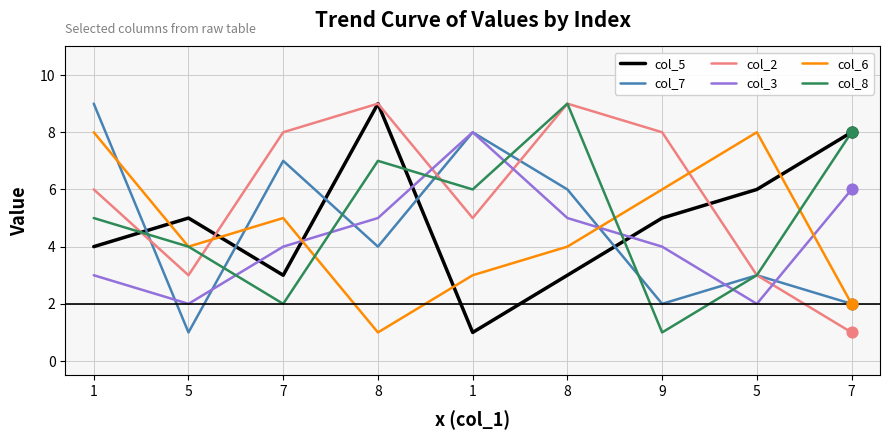

At which category is the sum across all series the highest?

8